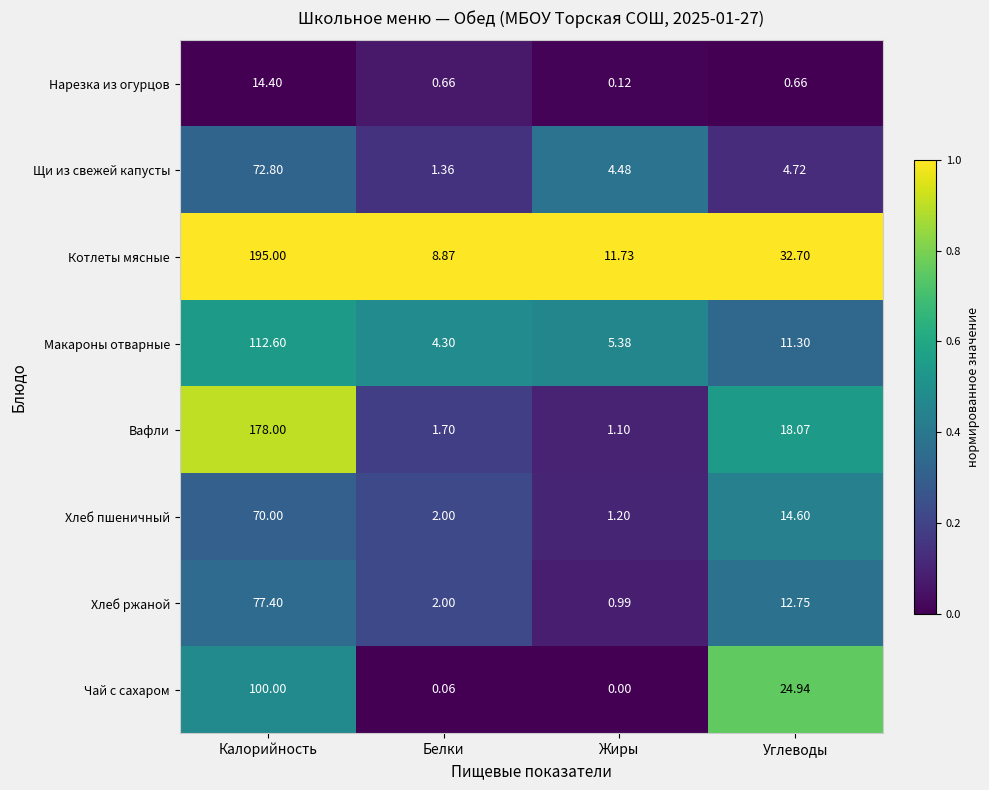

At which category does the chart reach its peak across all series?

Калорийность